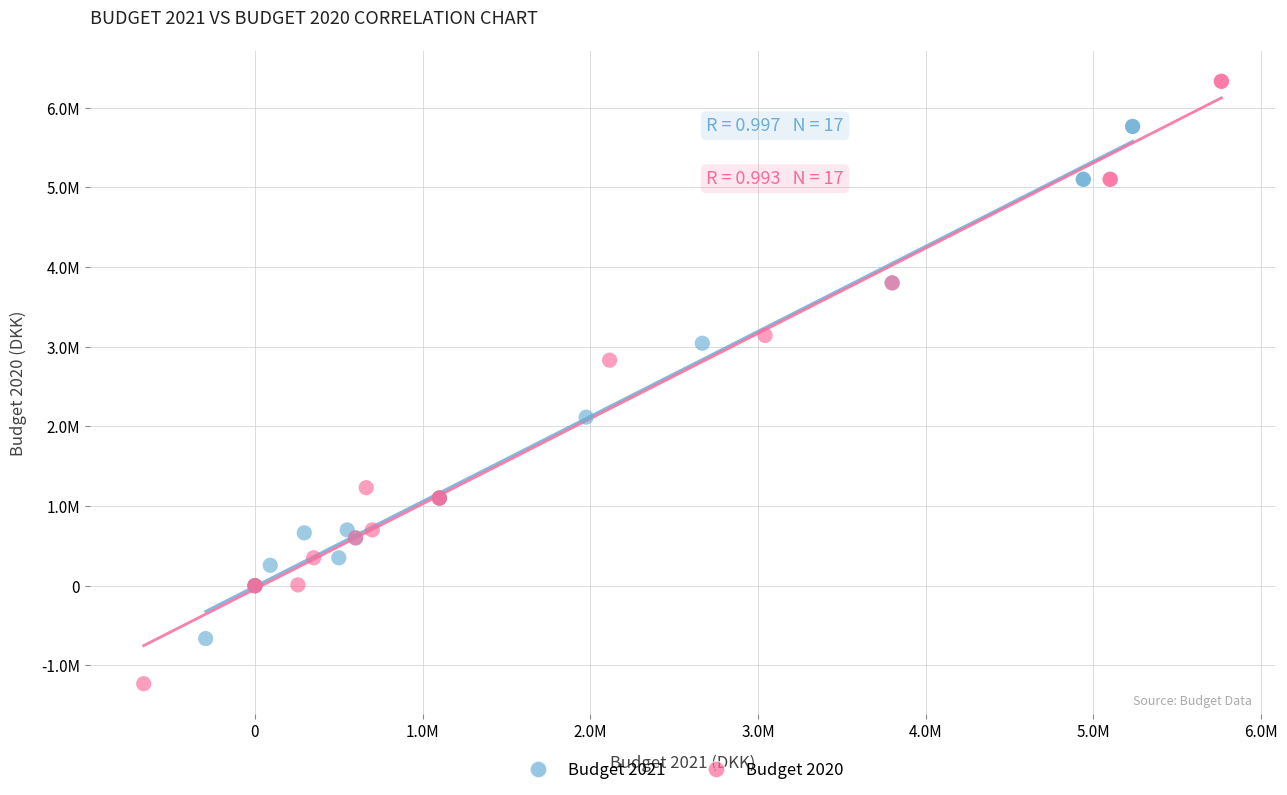

Which series contains the lowest Y value?

Budget 2020